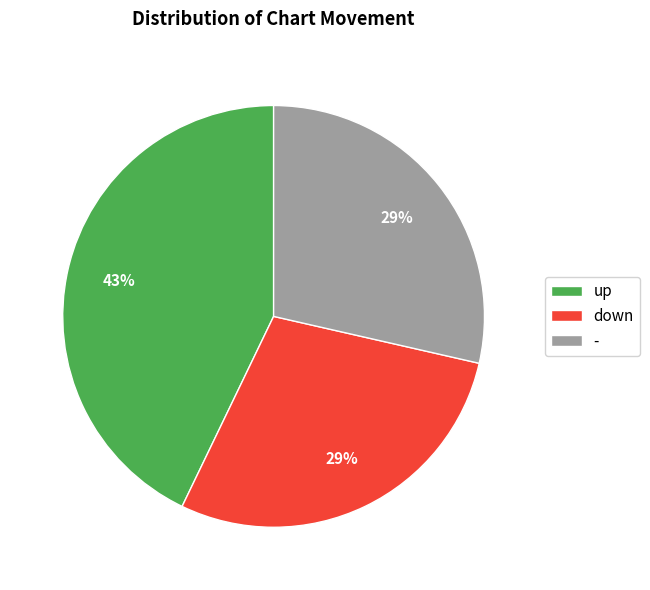

Which slice is the largest?

up